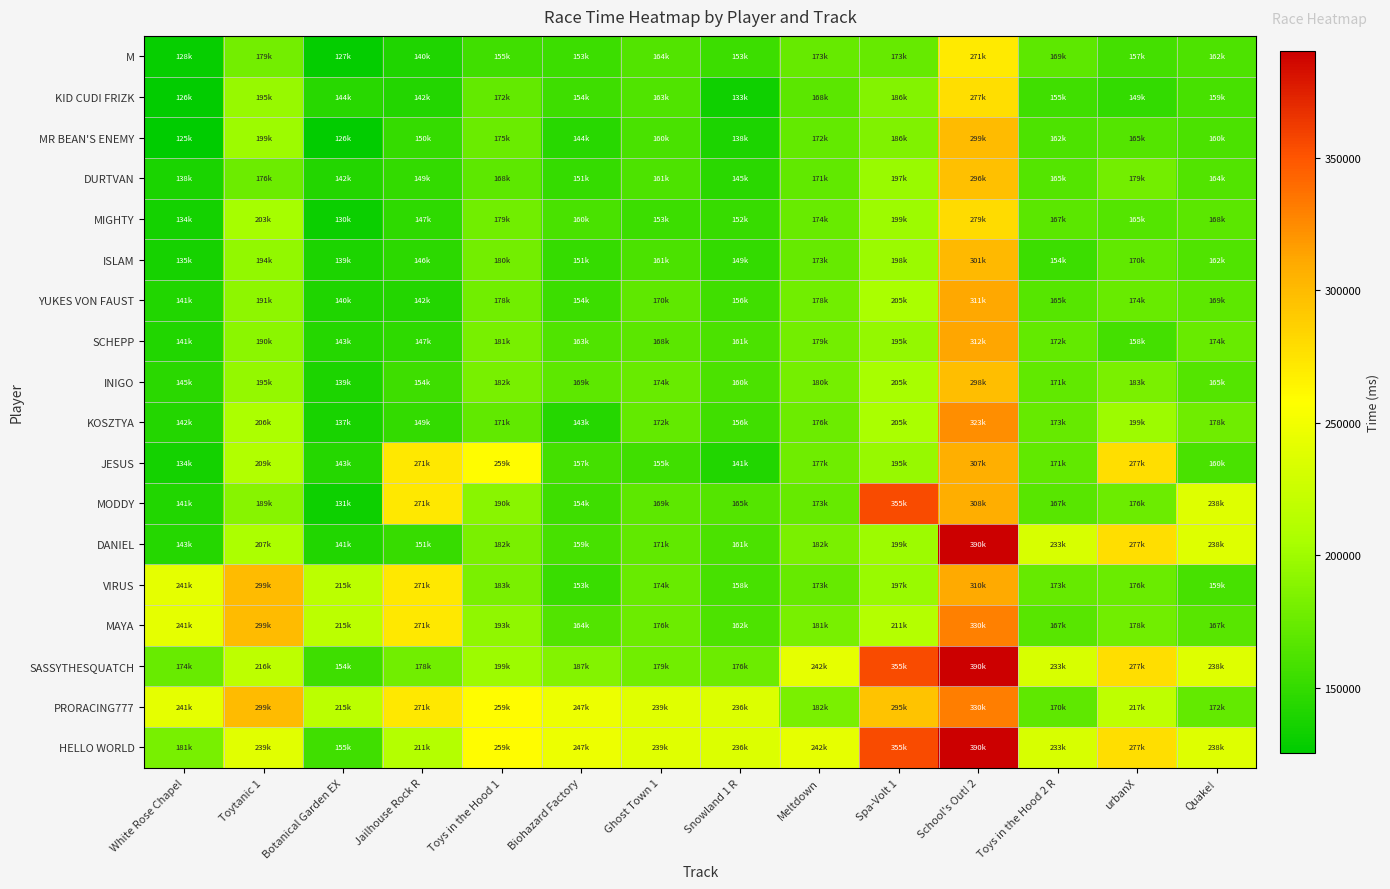

Reading right to left, list all the values displayed in this chart.

M: Quake!=162071	urbanX=157506	Toys in the Hood 2 R=169639	School's Out! 2=271236	Spa-Volt 1=173831	Meltdown=173101	Snowland 1 R=153633	Ghost Town 1=164620	Biohazard Factory=153541	Toys in the Hood 1=155463	Jailhouse Rock R=140304	Botanical Garden EX=127812	Toytanic 1=179343	White Rose Chapel=128803
KID CUDI FRIZK: Quake!=159244	urbanX=149454	Toys in the Hood 2 R=155459	School's Out! 2=277800	Spa-Volt 1=186714	Meltdown=168498	Snowland 1 R=133275	Ghost Town 1=163466	Biohazard Factory=154524	Toys in the Hood 1=172189	Jailhouse Rock R=142626	Botanical Garden EX=144604	Toytanic 1=195943	White Rose Chapel=126428
MR BEAN'S ENEMY: Quake!=160875	urbanX=165389	Toys in the Hood 2 R=162051	School's Out! 2=299788	Spa-Volt 1=186136	Meltdown=172039	Snowland 1 R=138908	Ghost Town 1=160108	Biohazard Factory=144978	Toys in the Hood 1=175708	Jailhouse Rock R=150464	Botanical Garden EX=126853	Toytanic 1=199139	White Rose Chapel=125372
DURTVAN: Quake!=164641	urbanX=179721	Toys in the Hood 2 R=165037	School's Out! 2=296787	Spa-Volt 1=197624	Meltdown=171120	Snowland 1 R=145432	Ghost Town 1=161854	Biohazard Factory=151234	Toys in the Hood 1=168979	Jailhouse Rock R=149951	Botanical Garden EX=142084	Toytanic 1=176445	White Rose Chapel=138216
MIGHTY: Quake!=168399	urbanX=165013	Toys in the Hood 2 R=167991	School's Out! 2=279775	Spa-Volt 1=199093	Meltdown=174512	Snowland 1 R=152020	Ghost Town 1=153681	Biohazard Factory=160527	Toys in the Hood 1=179175	Jailhouse Rock R=147771	Botanical Garden EX=130693	Toytanic 1=203486	White Rose Chapel=134853
ISLAM: Quake!=162730	urbanX=170971	Toys in the Hood 2 R=154006	School's Out! 2=301159	Spa-Volt 1=198512	Meltdown=173442	Snowland 1 R=149668	Ghost Town 1=161465	Biohazard Factory=151038	Toys in the Hood 1=180153	Jailhouse Rock R=146351	Botanical Garden EX=139277	Toytanic 1=194353	White Rose Chapel=135924
YUKES VON FAUST: Quake!=169621	urbanX=174597	Toys in the Hood 2 R=165931	School's Out! 2=311156	Spa-Volt 1=205716	Meltdown=178653	Snowland 1 R=156302	Ghost Town 1=170207	Biohazard Factory=154302	Toys in the Hood 1=178743	Jailhouse Rock R=142098	Botanical Garden EX=140673	Toytanic 1=191847	White Rose Chapel=141849
SCHEPP: Quake!=174426	urbanX=158369	Toys in the Hood 2 R=172802	School's Out! 2=312550	Spa-Volt 1=195246	Meltdown=179941	Snowland 1 R=161192	Ghost Town 1=168247	Biohazard Factory=163586	Toys in the Hood 1=181815	Jailhouse Rock R=147662	Botanical Garden EX=143097	Toytanic 1=190953	White Rose Chapel=141918
INIGO: Quake!=165053	urbanX=183051	Toys in the Hood 2 R=171684	School's Out! 2=298233	Spa-Volt 1=205113	Meltdown=180468	Snowland 1 R=160598	Ghost Town 1=174314	Biohazard Factory=169499	Toys in the Hood 1=182146	Jailhouse Rock R=154623	Botanical Garden EX=139187	Toytanic 1=195565	White Rose Chapel=145432
KOSZTYA: Quake!=178006	urbanX=199043	Toys in the Hood 2 R=173658	School's Out! 2=323928	Spa-Volt 1=205389	Meltdown=176822	Snowland 1 R=156157	Ghost Town 1=172875	Biohazard Factory=143418	Toys in the Hood 1=171147	Jailhouse Rock R=149879	Botanical Garden EX=137525	Toytanic 1=206707	White Rose Chapel=142005
JESUS: Quake!=160564	urbanX=277804	Toys in the Hood 2 R=171544	School's Out! 2=307389	Spa-Volt 1=195869	Meltdown=177265	Snowland 1 R=141733	Ghost Town 1=155502	Biohazard Factory=157520	Toys in the Hood 1=259441	Jailhouse Rock R=271973	Botanical Garden EX=143332	Toytanic 1=209601	White Rose Chapel=134987
MODDY: Quake!=238006	urbanX=176916	Toys in the Hood 2 R=167224	School's Out! 2=308597	Spa-Volt 1=355093	Meltdown=173338	Snowland 1 R=165268	Ghost Town 1=169678	Biohazard Factory=154601	Toys in the Hood 1=190130	Jailhouse Rock R=271973	Botanical Garden EX=131800	Toytanic 1=189116	White Rose Chapel=141591
DANIEL: Quake!=238006	urbanX=277804	Toys in the Hood 2 R=233658	School's Out! 2=390485	Spa-Volt 1=199174	Meltdown=182586	Snowland 1 R=161484	Ghost Town 1=171715	Biohazard Factory=159407	Toys in the Hood 1=182471	Jailhouse Rock R=151721	Botanical Garden EX=141141	Toytanic 1=207066	White Rose Chapel=143615
VIRUS: Quake!=159265	urbanX=176050	Toys in the Hood 2 R=173632	School's Out! 2=310137	Spa-Volt 1=197453	Meltdown=173706	Snowland 1 R=158841	Ghost Town 1=174849	Biohazard Factory=153101	Toys in the Hood 1=183042	Jailhouse Rock R=271973	Botanical Garden EX=215643	Toytanic 1=299753	White Rose Chapel=241396
MAYA: Quake!=167504	urbanX=178664	Toys in the Hood 2 R=167175	School's Out! 2=330198	Spa-Volt 1=211445	Meltdown=181332	Snowland 1 R=162320	Ghost Town 1=176372	Biohazard Factory=164611	Toys in the Hood 1=193425	Jailhouse Rock R=271973	Botanical Garden EX=215643	Toytanic 1=299753	White Rose Chapel=241396
SASSYTHESQUATCH: Quake!=238006	urbanX=277804	Toys in the Hood 2 R=233658	School's Out! 2=390485	Spa-Volt 1=355093	Meltdown=242643	Snowland 1 R=176318	Ghost Town 1=179095	Biohazard Factory=187067	Toys in the Hood 1=199441	Jailhouse Rock R=178240	Botanical Garden EX=154665	Toytanic 1=216860	White Rose Chapel=174139
PRORACING777: Quake!=172974	urbanX=217804	Toys in the Hood 2 R=170036	School's Out! 2=330485	Spa-Volt 1=295093	Meltdown=182643	Snowland 1 R=236318	Ghost Town 1=239095	Biohazard Factory=247067	Toys in the Hood 1=259441	Jailhouse Rock R=271973	Botanical Garden EX=215643	Toytanic 1=299753	White Rose Chapel=241396
HELLO WORLD: Quake!=238006	urbanX=277804	Toys in the Hood 2 R=233658	School's Out! 2=390485	Spa-Volt 1=355093	Meltdown=242643	Snowland 1 R=236318	Ghost Town 1=239095	Biohazard Factory=247067	Toys in the Hood 1=259441	Jailhouse Rock R=211973	Botanical Garden EX=155643	Toytanic 1=239753	White Rose Chapel=181396